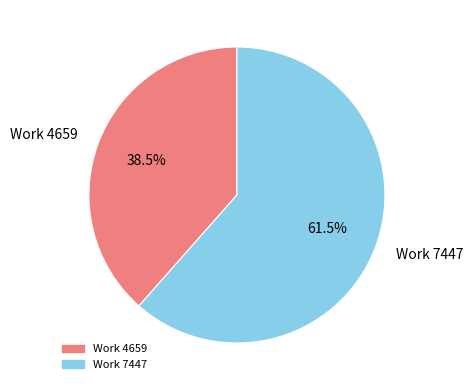

True or false: Work 7447 accounts for 55% of the total.

False